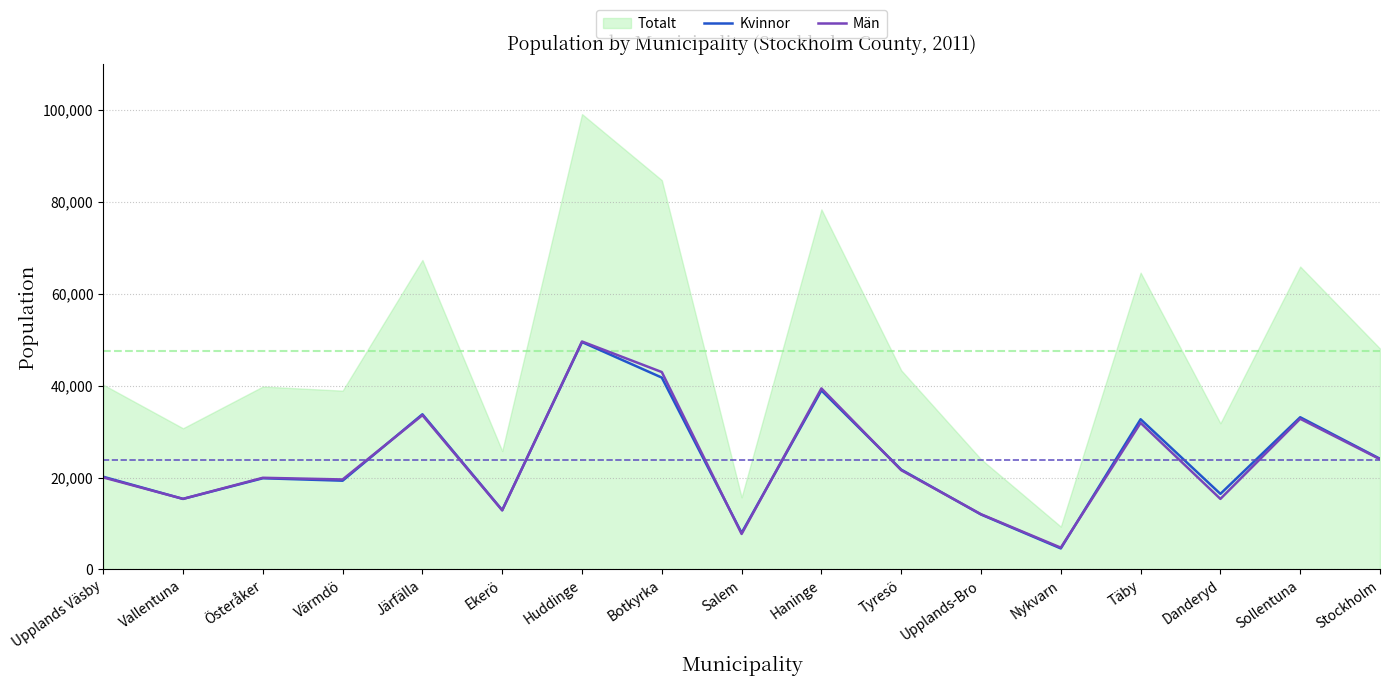

What is the value of the Kvinnor point at the 7th from the left?

49461